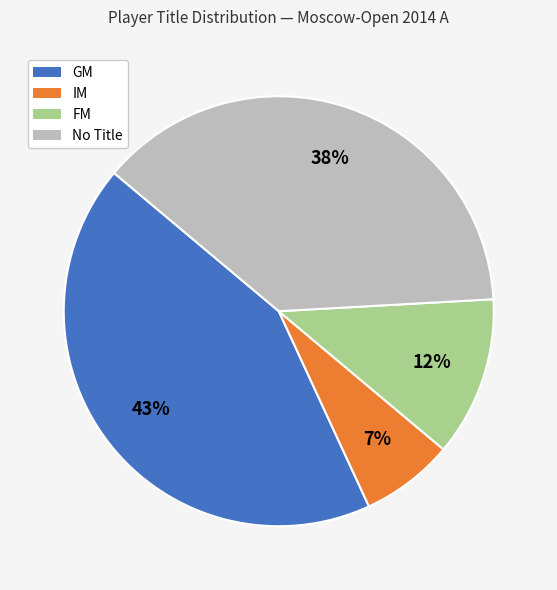

To the nearest percent, what is the difference between the largest and smallest slice percentages?

36%